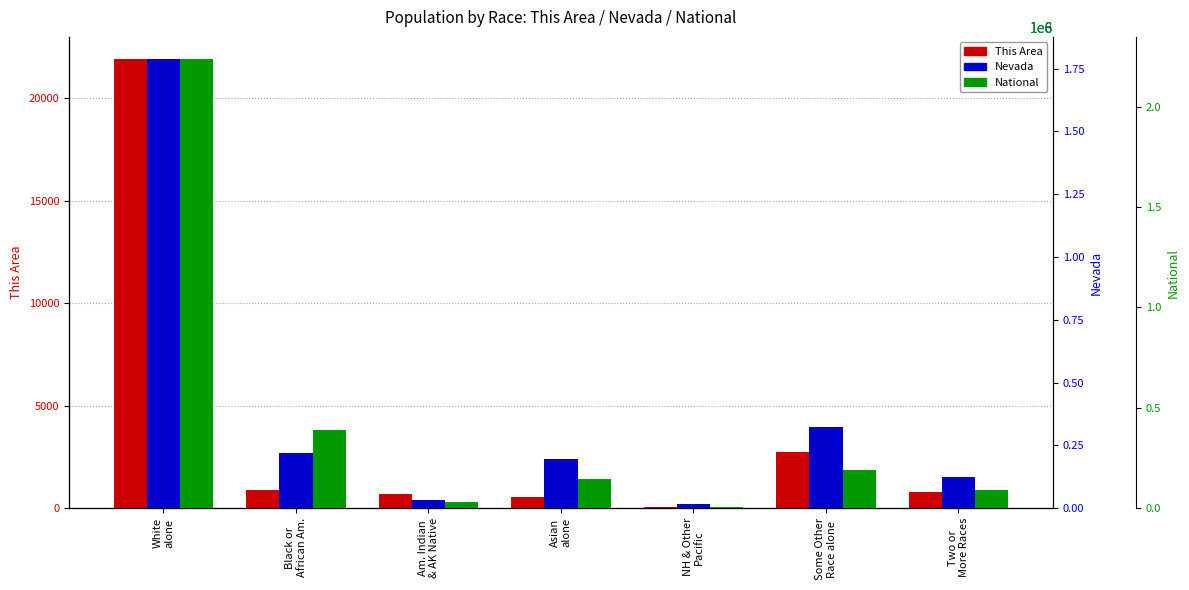

Reading right to left, extract all data points from this chart.

This Area: Two or
More Races=805	Some Other
Race alone=2742	NH & Other
Pacific=51	Asian
alone=559	Am. Indian
& AK Native=674	Black or
African Am.=897	White
alone=21897
Nevada: Two or
More Races=126075	Some Other
Race alone=324793	NH & Other
Pacific=16871	Asian
alone=195436	Am. Indian
& AK Native=32062	Black or
African Am.=218626	White
alone=1786688
National: Two or
More Races=9009073	Some Other
Race alone=19107368	NH & Other
Pacific=540013	Asian
alone=14674252	Am. Indian
& AK Native=2932248	Black or
African Am.=38929319	White
alone=223553265